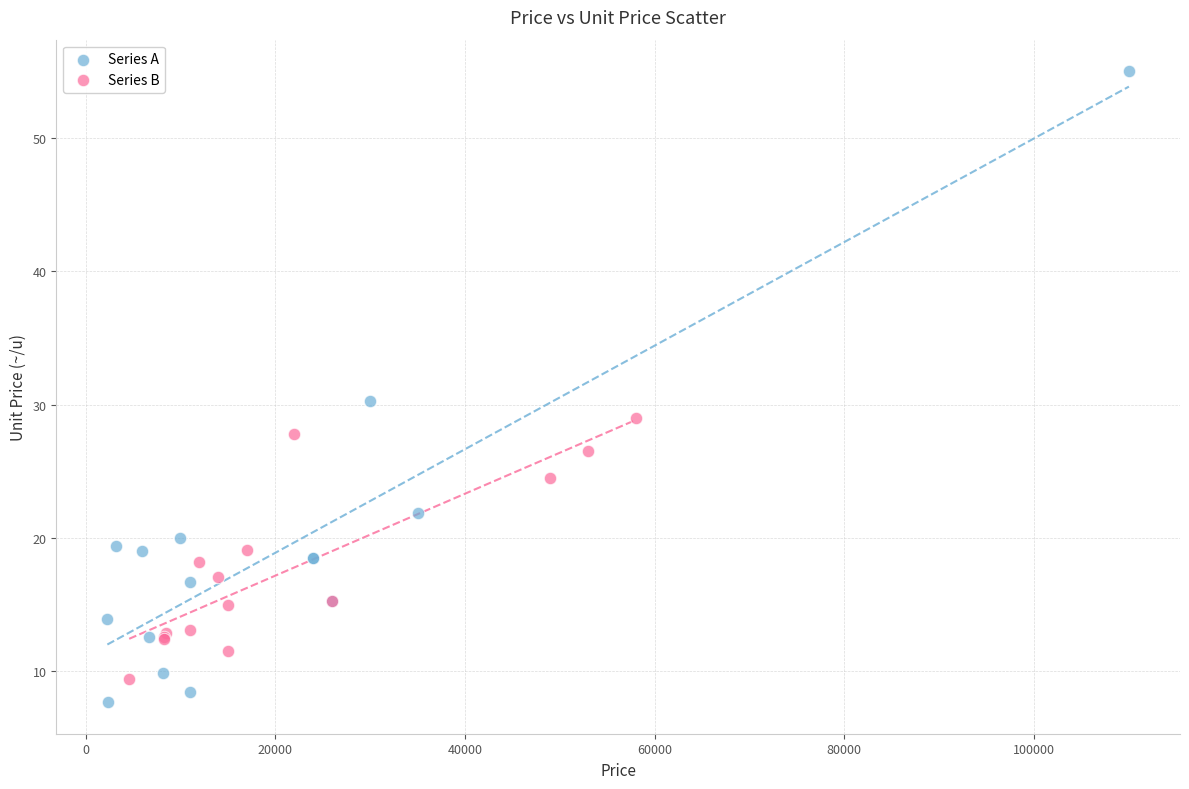

Which series has the widest spread of Y values?

Series A